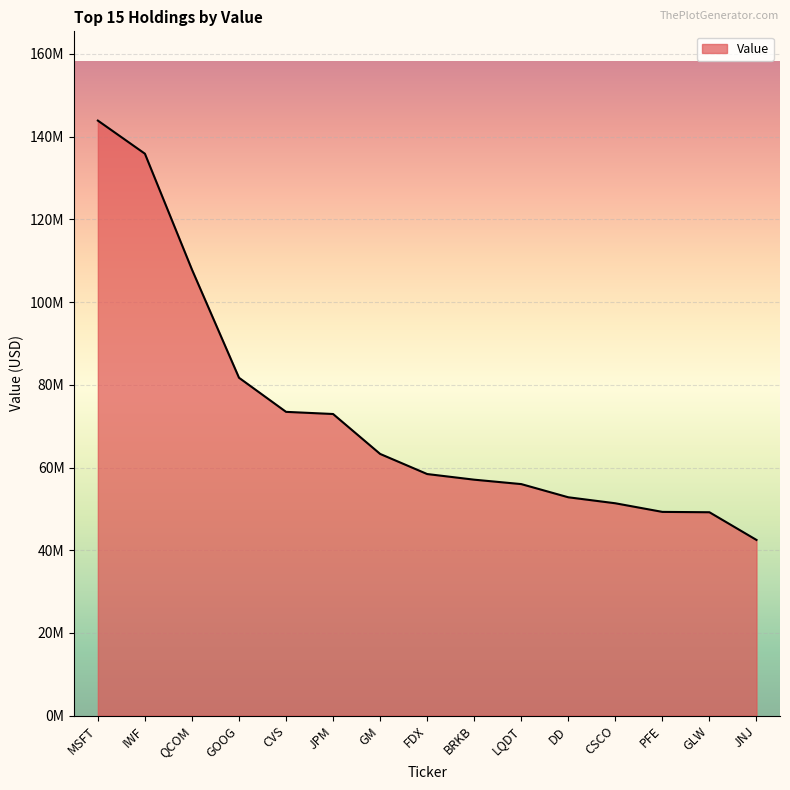

Does the chart have visible grid lines?

Yes